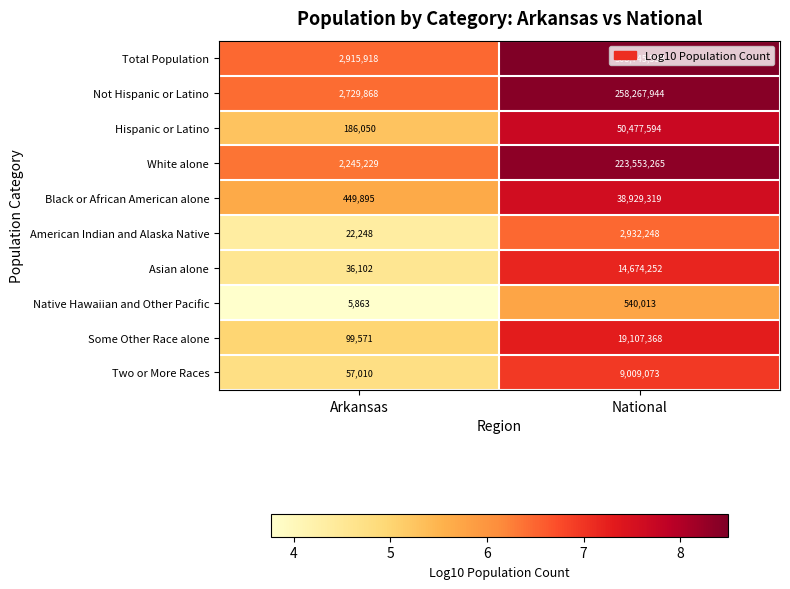

What is the sum of the Total Population values at Arkansas and National?

311661456